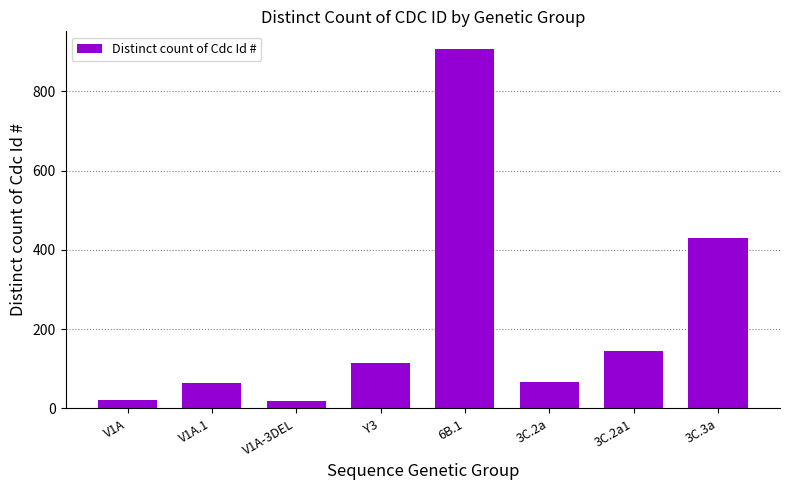

What position from the left is 6B.1?

5